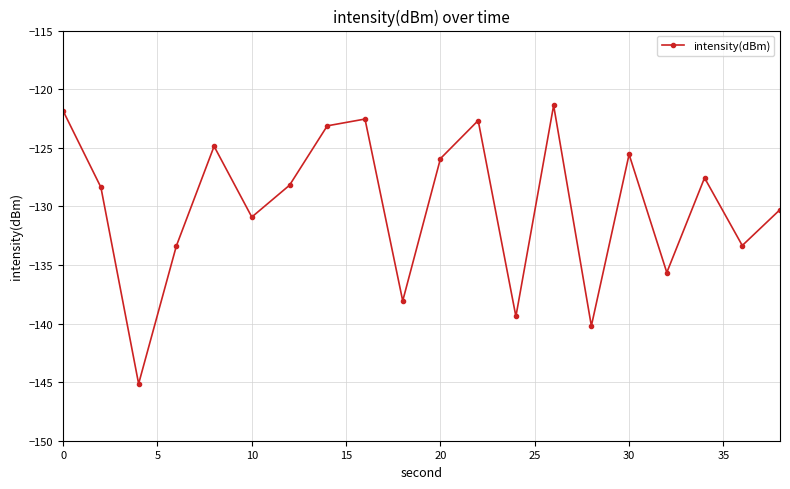

What is the greatest value displayed?

-121.4